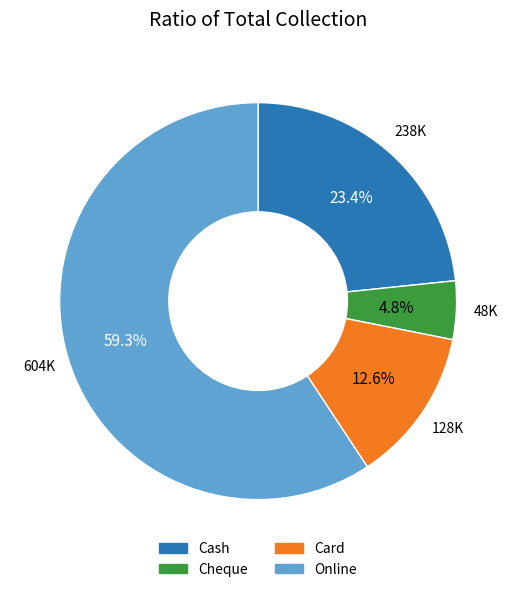

Between Card and Cash, which is larger?

Cash